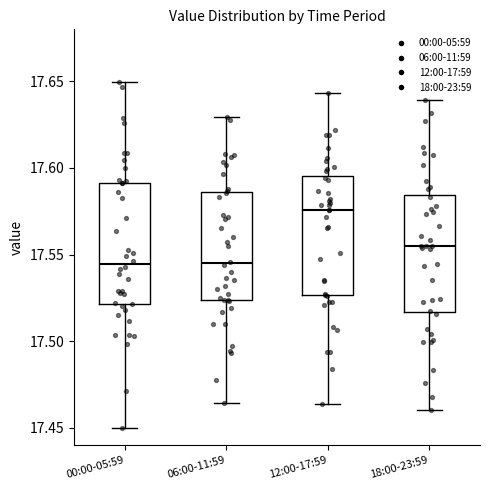

Reading left to right, read every box against the y-axis: the position of its median line, the range the box covers, and the ends of its whiskers. The values are not printed on the chart, so give them approximately, as read against the axis.

00:00-05:59: median 17.545, box 17.520 to 17.590, whiskers 17.450 to 17.650
06:00-11:59: median 17.545, box 17.525 to 17.585, whiskers 17.465 to 17.630
12:00-17:59: median 17.575, box 17.525 to 17.595, whiskers 17.465 to 17.645
18:00-23:59: median 17.555, box 17.515 to 17.585, whiskers 17.460 to 17.640